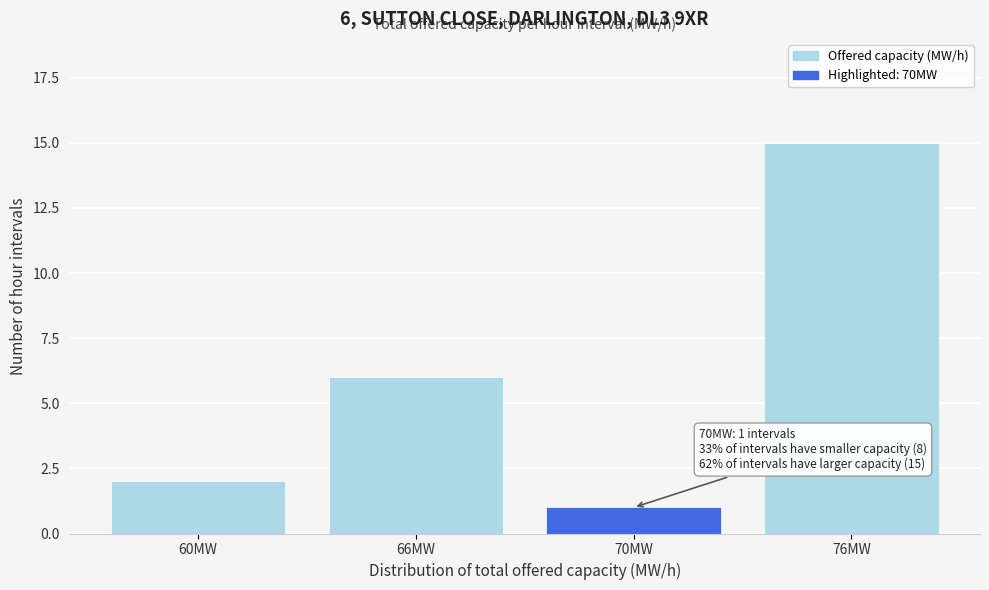

Reading left to right, extract all data points from this chart.

60MW=2	66MW=6	70MW=1	76MW=15